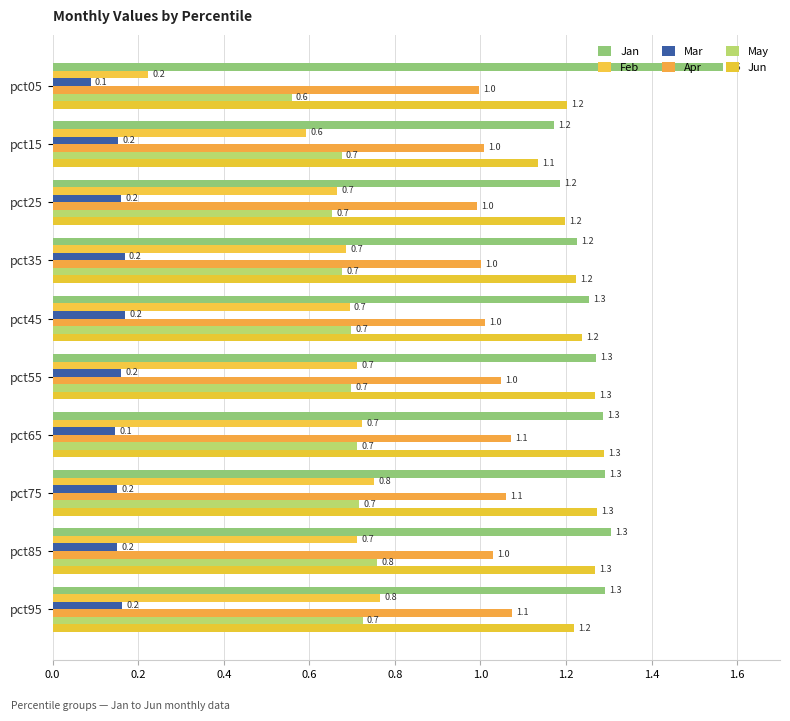

How many data points does each series have?

10